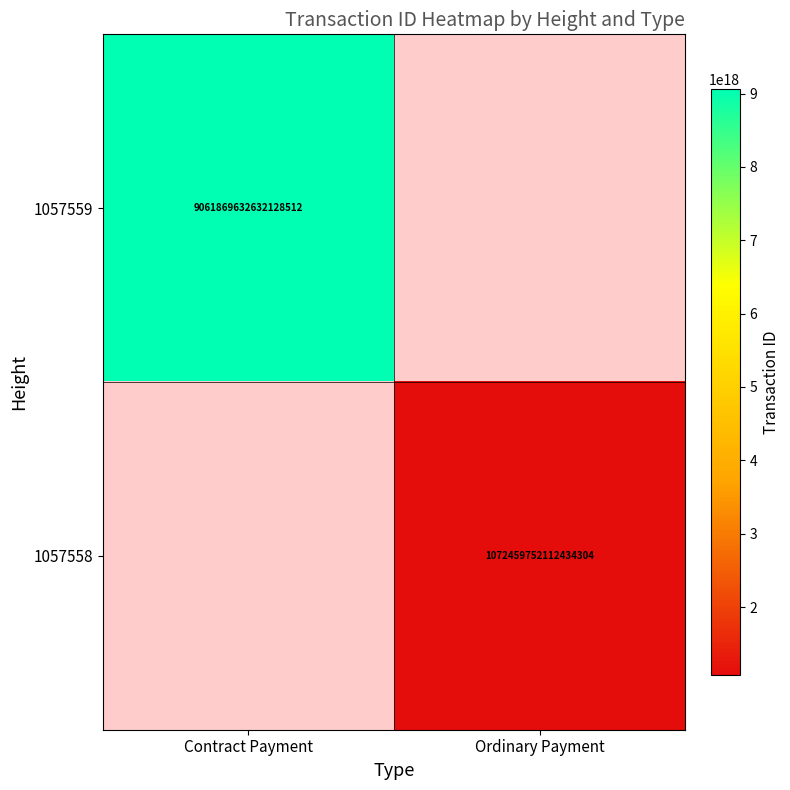

The value of 1057558 at Ordinary Payment is 1072459752112434304. True or false?

True